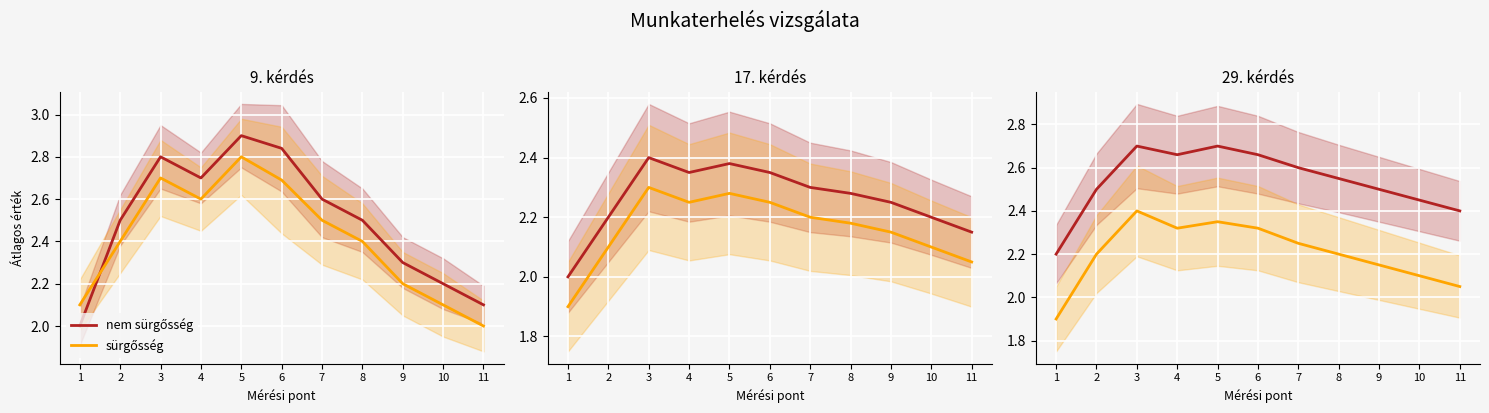

At which category is the sum across all series the highest?

3